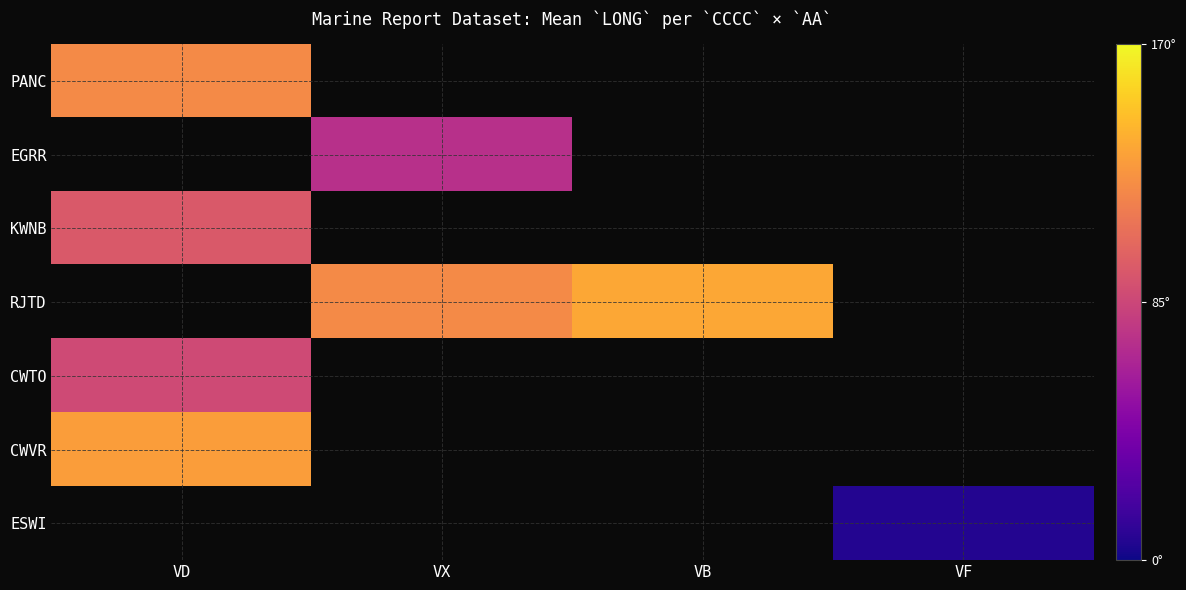

Which category has the highest value across all series?

VB